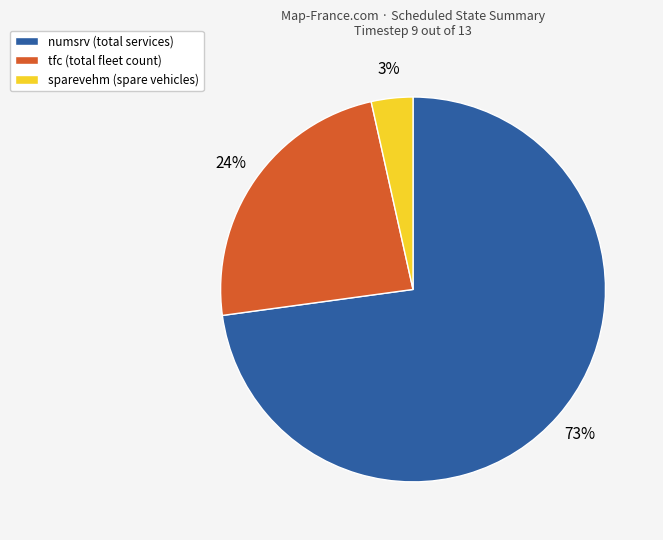

How many segments does this pie chart have?

3